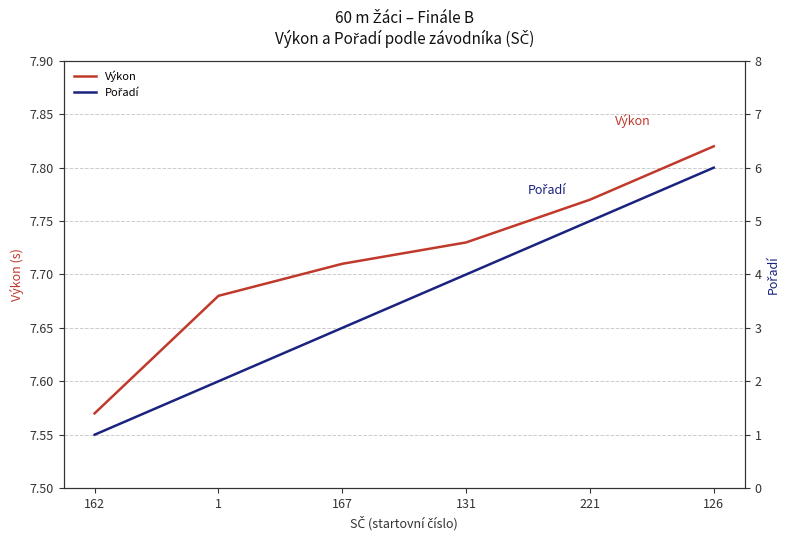

How many categories are shown in the chart?

6